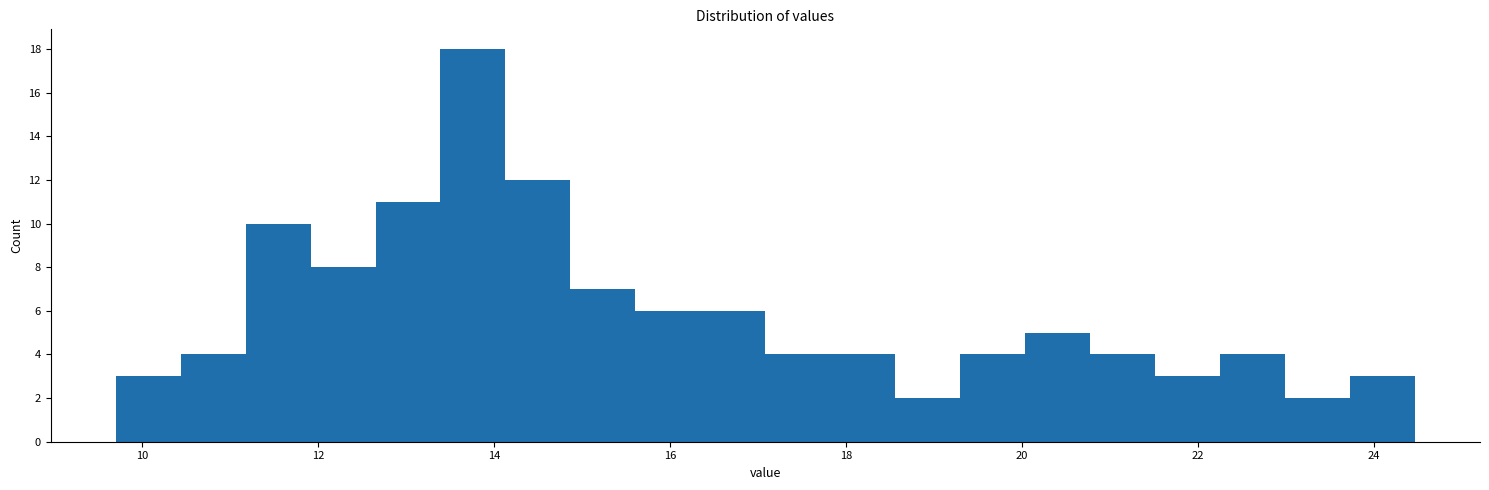

Read against the x-axis, roughly where is the centre of the tallest bar?

13.8